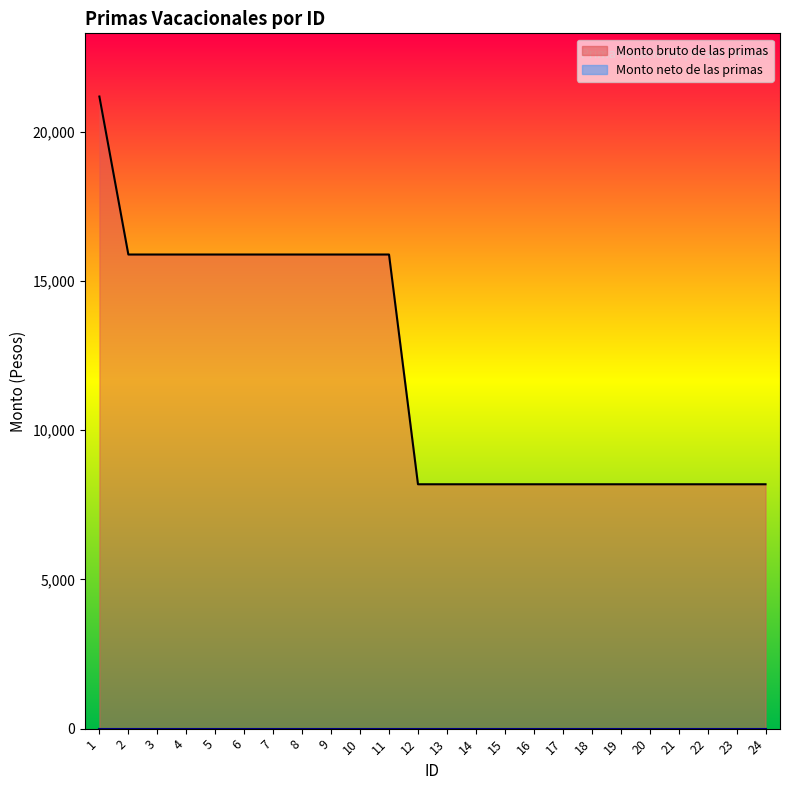

Reading left to right, list all the values displayed in this chart.

21187	15892	15892	15892	15892	15892	15892	15892	15892	15892	15892	8191	8191	8191	8191	8191	8191	8191	8191	8191	8191	8191	8191	8191